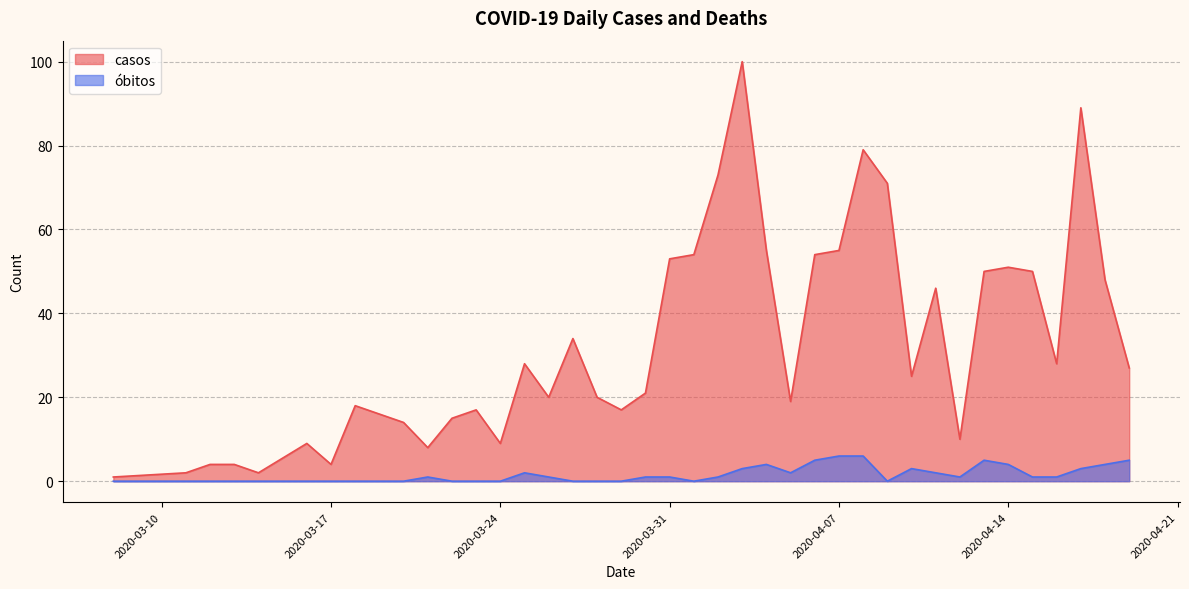

Rank the categories by obitos value from highest to lowest.

2020-04-07, 2020-04-08, 2020-04-06, 2020-04-13, 2020-04-19, 2020-04-04, 2020-04-14, 2020-04-18, 2020-04-03, 2020-04-10, 2020-04-17, 2020-03-25, 2020-04-05, 2020-04-11, 2020-03-21, 2020-03-26, 2020-03-30, 2020-03-31, 2020-04-02, 2020-04-12, 2020-04-15, 2020-04-16, 2020-03-08, 2020-03-11, 2020-03-12, 2020-03-13, 2020-03-14, 2020-03-16, 2020-03-17, 2020-03-18, 2020-03-19, 2020-03-20, 2020-03-22, 2020-03-23, 2020-03-24, 2020-03-27, 2020-03-28, 2020-03-29, 2020-04-01, 2020-04-09